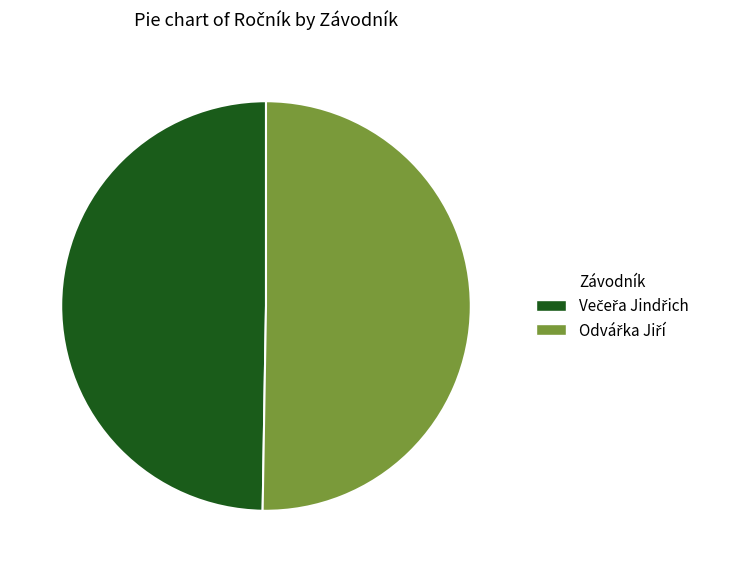

Which slice is the smallest?

Večeřa Jindřich